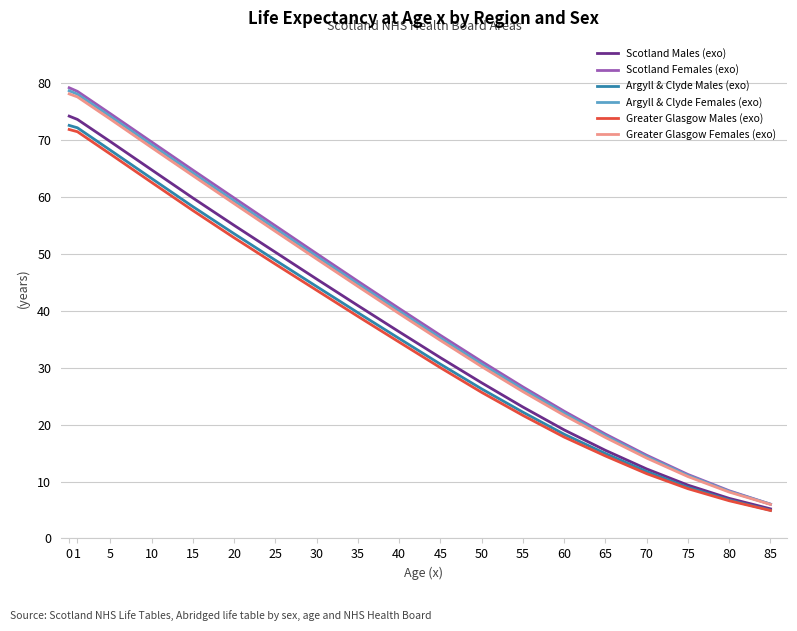

How many values in the Greater Glasgow Males (exo) series exceed 34?

10